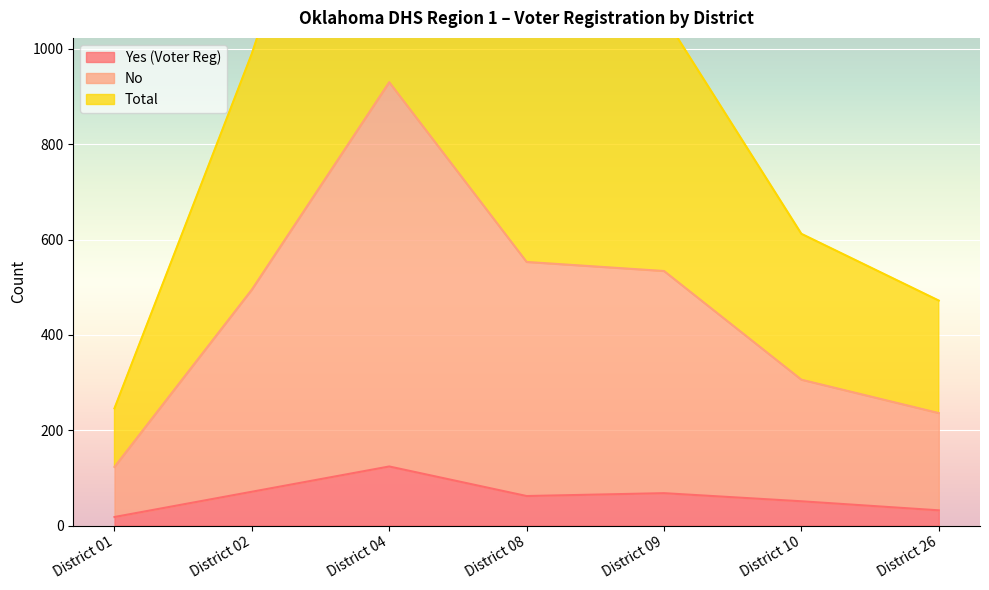

Reading right to left, what are all the values shown in this chart?

Yes (Voter Reg): 32	51	68	62	124	71	18
No: 236	306	534	553	930	495	123
Total: 472	612	1068	1106	1860	990	246